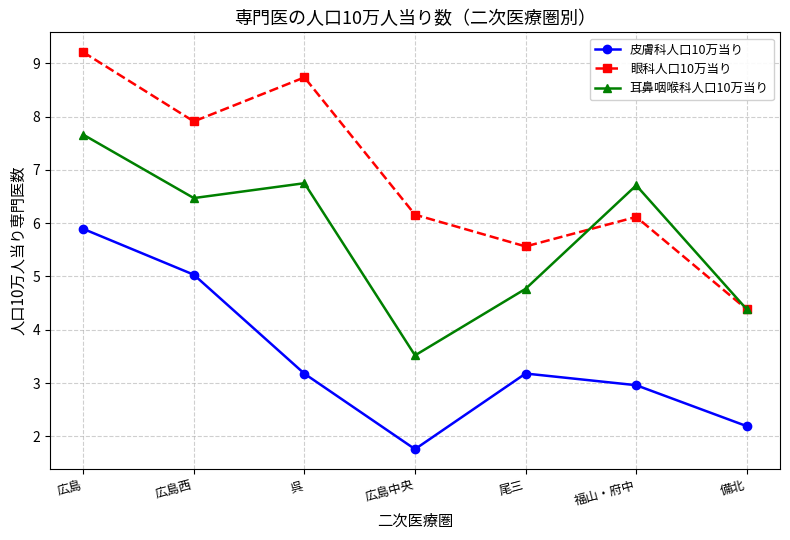

What is the spread (max minus min) of values at 備北?

2.2